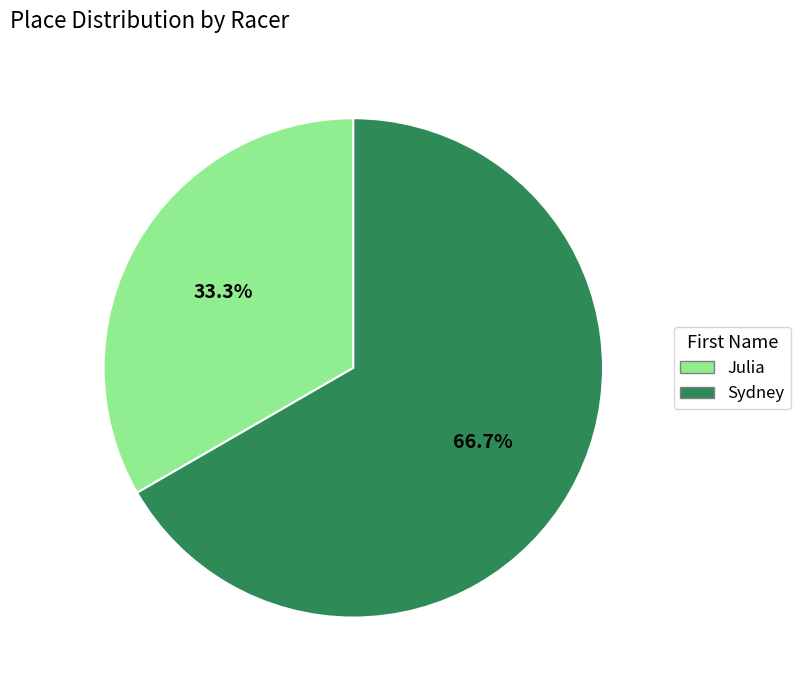

To the nearest percent, what percentage of the pie is Sydney?

67%